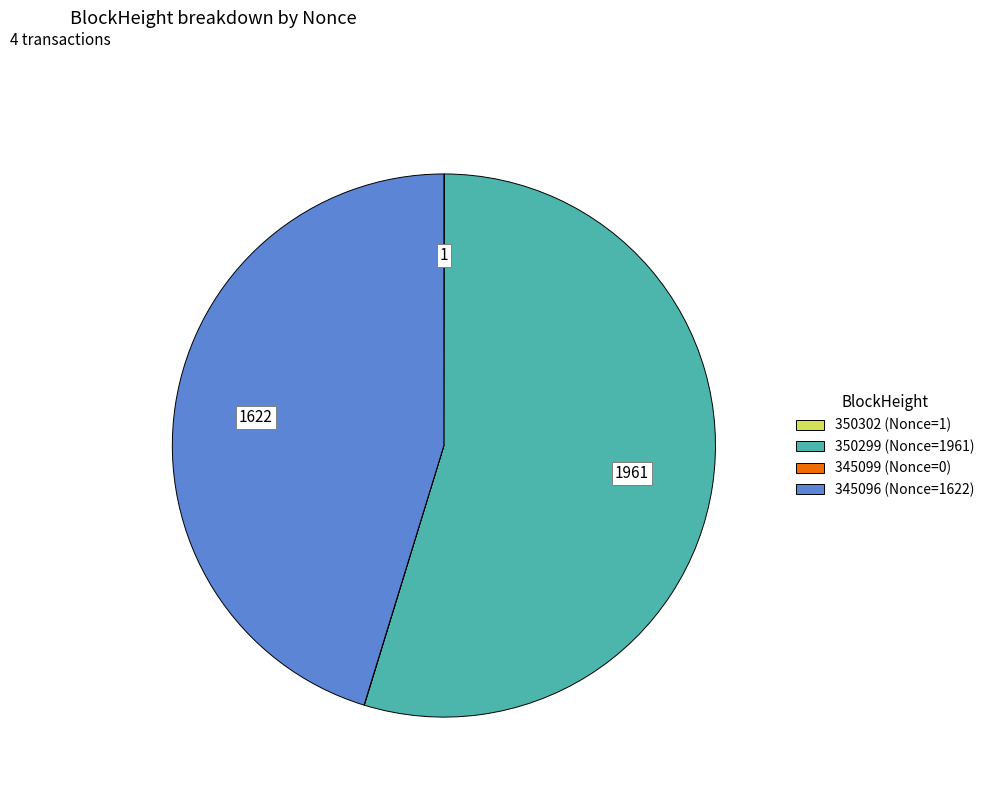

Is there any slice that represents more than half of the pie?

Yes